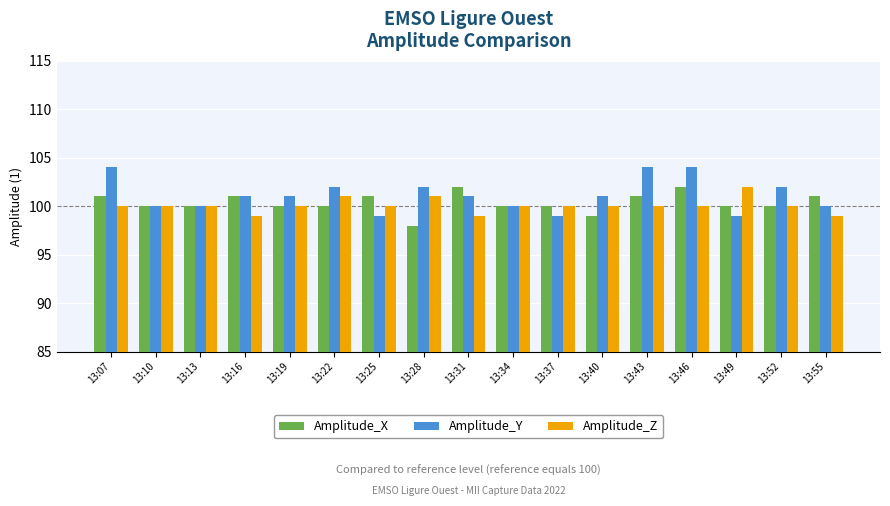

Which series has the largest range (max minus min)?

Amplitude_Y